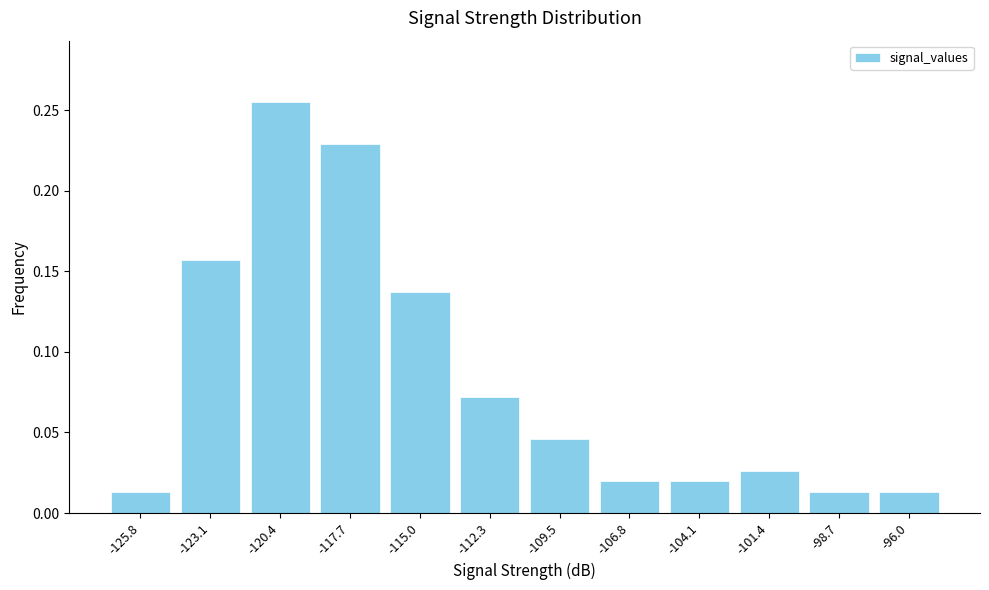

The value at -112.3 is 0.0. True or false?

False